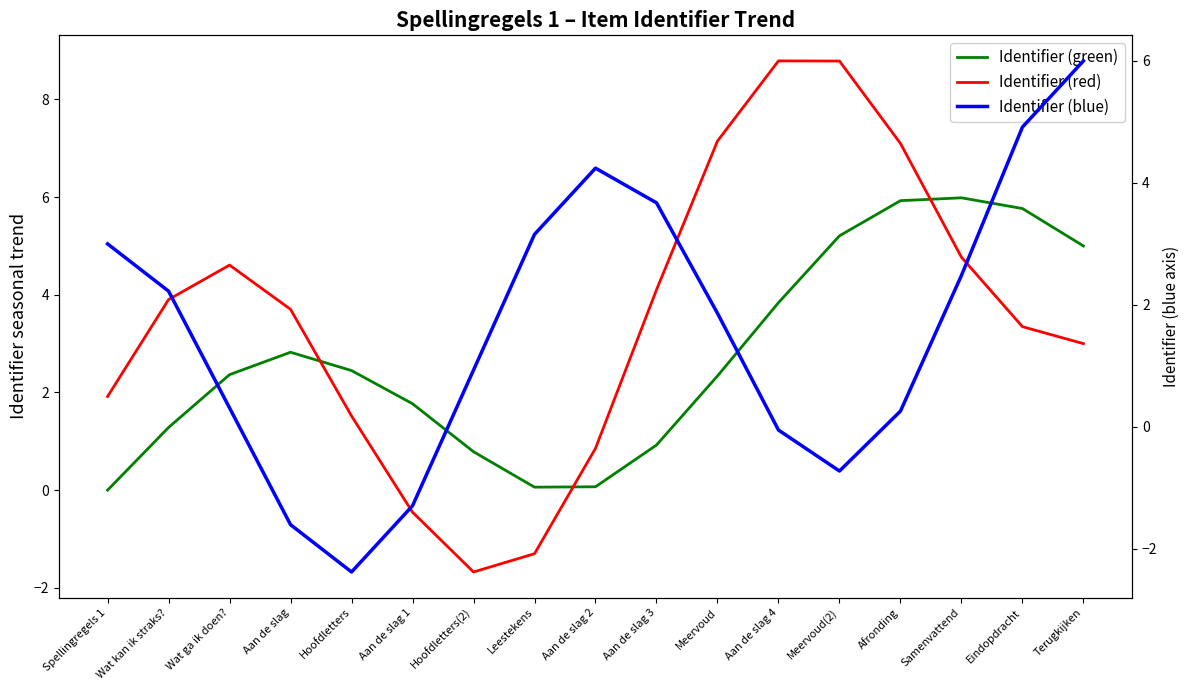

The Identifier (blue) series shows 5.3 at Leestekens. True or false?

False